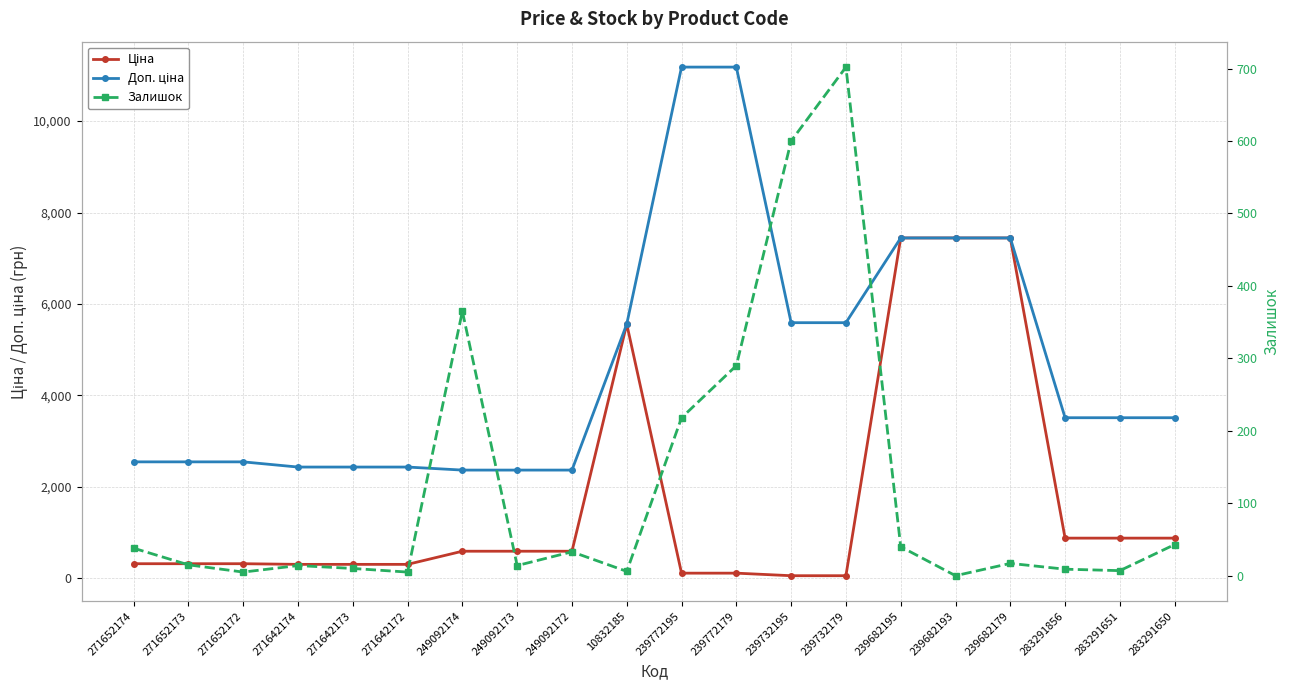

What are all the series names shown in the legend?

Ціна, Доп. ціна, Залишок